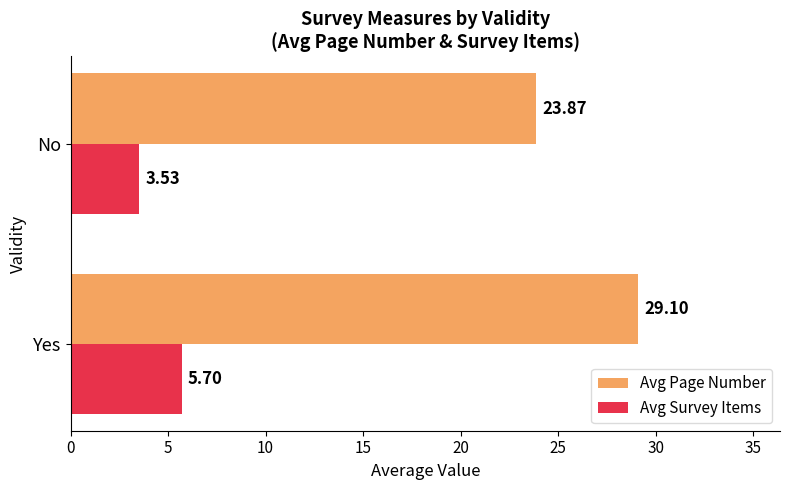

Which series has the largest range (max minus min)?

Avg Page Number